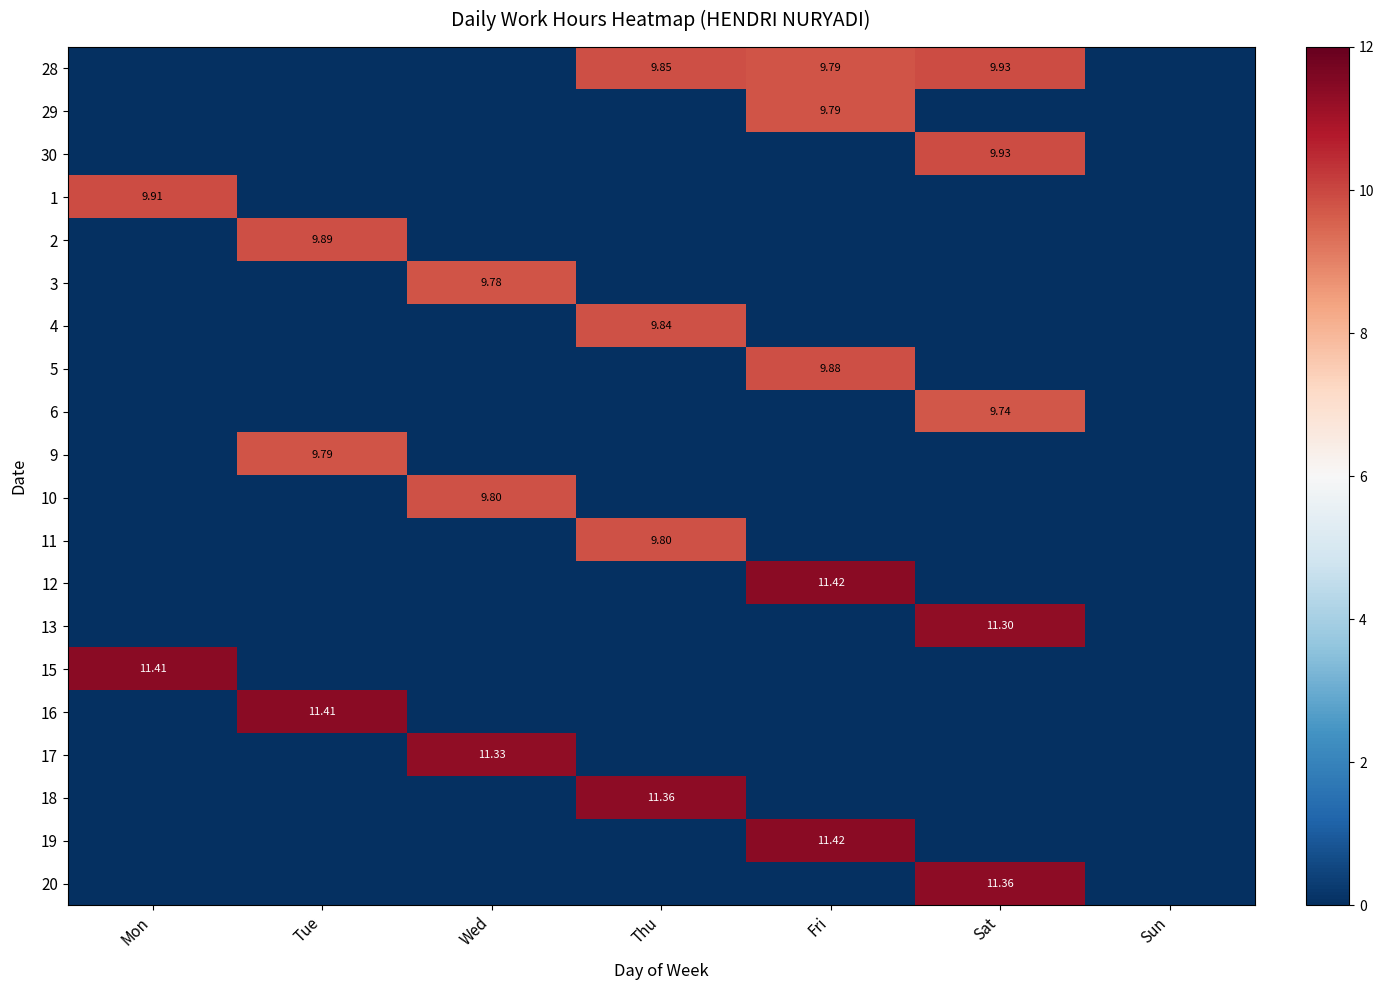

What is the sum of all 16 values?

11.4